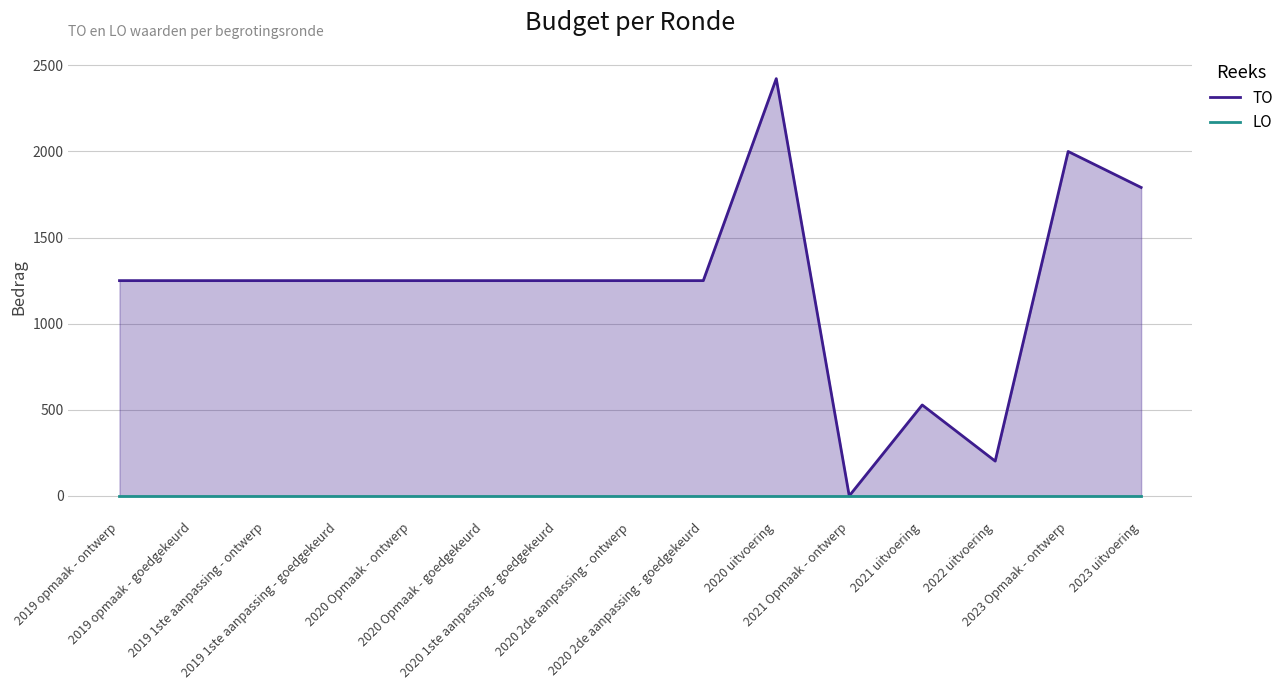

What is the approximate value of TO at 2019 1ste aanpassing - goedgekeurd, to the nearest 10?

1250